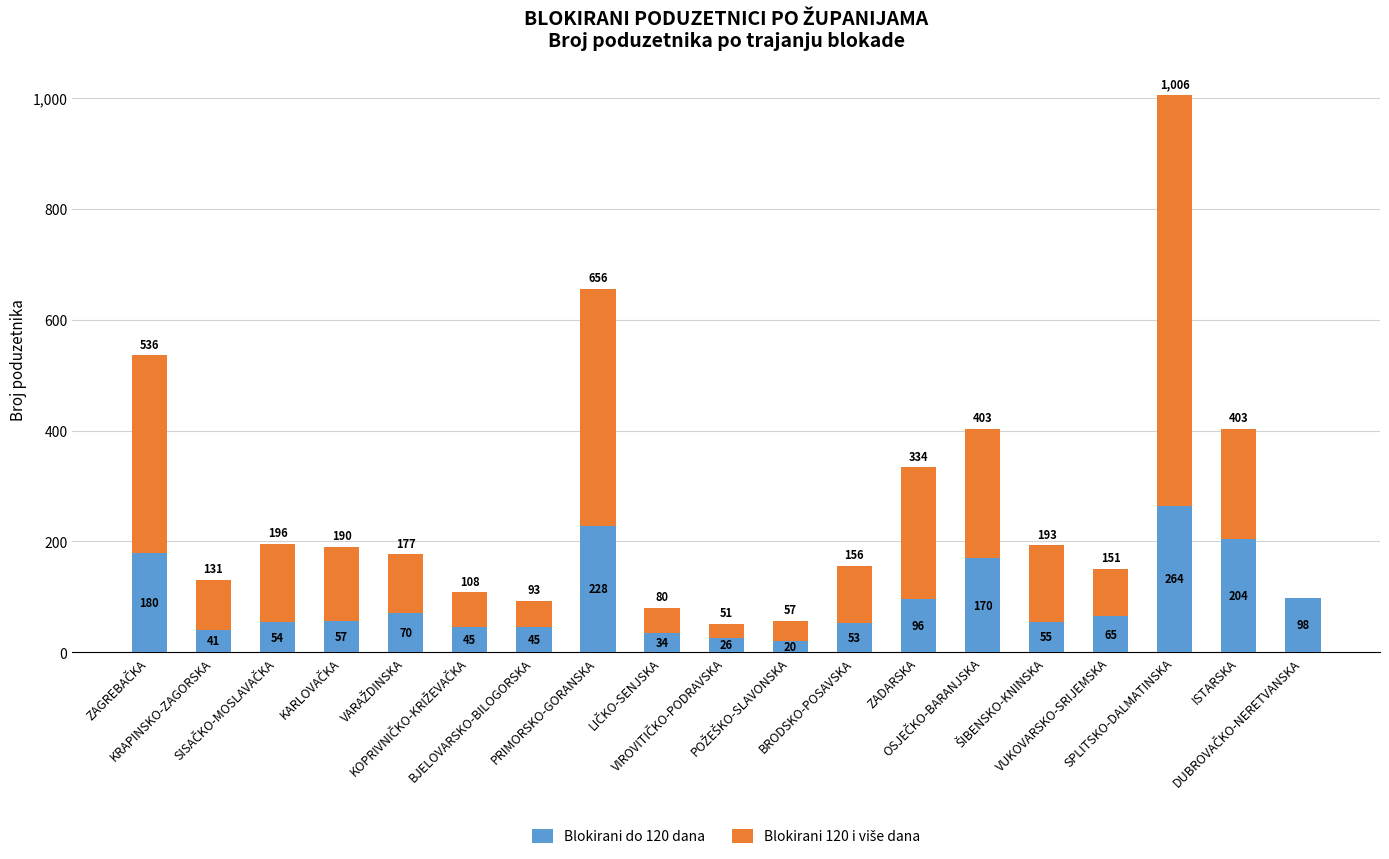

How many categories are shown in the chart?

19